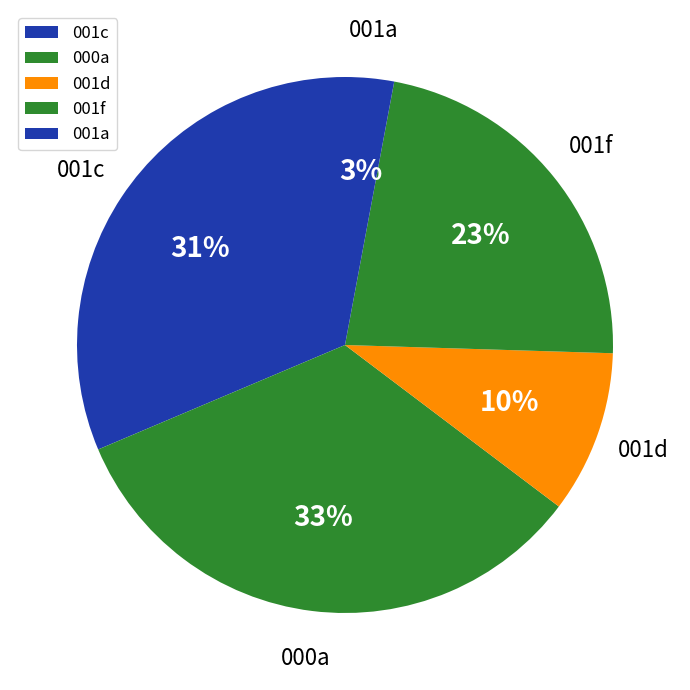

Is the sum of 001a and 000a greater than half?

No